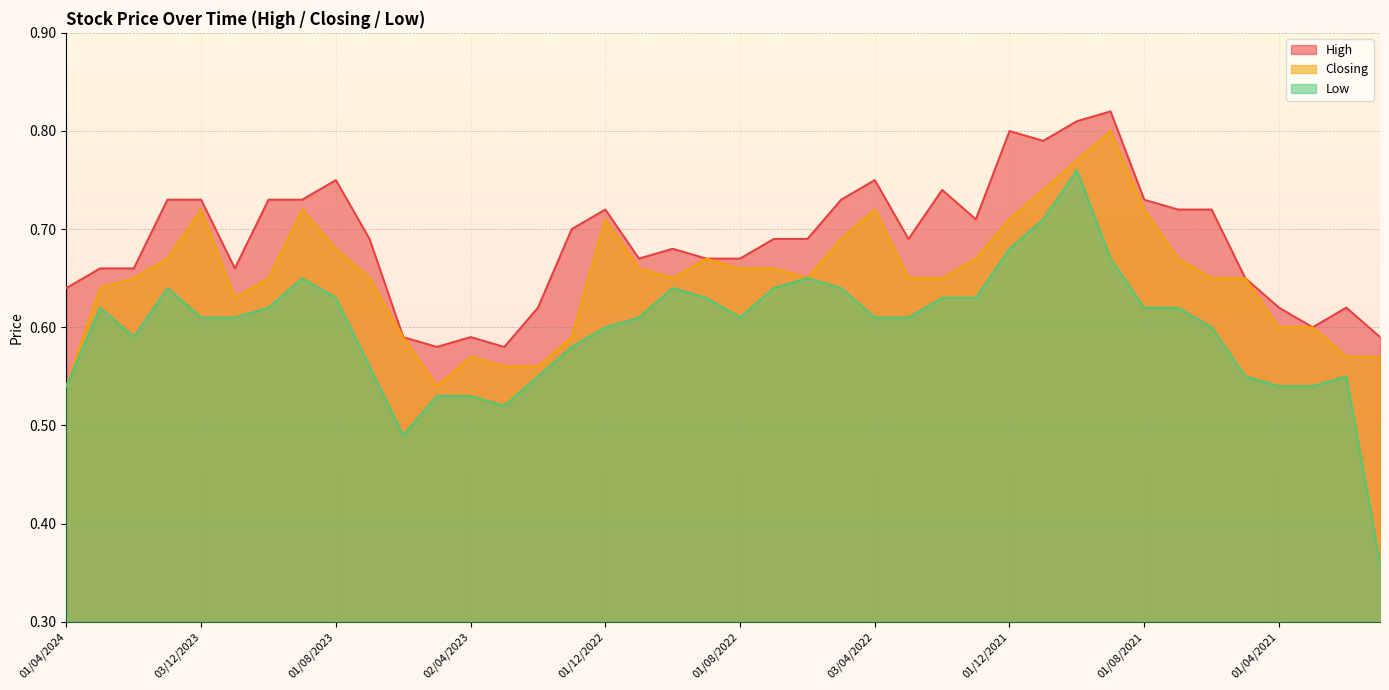

The value of Closing at 01/04/2024 is 0.5. True or false?

True